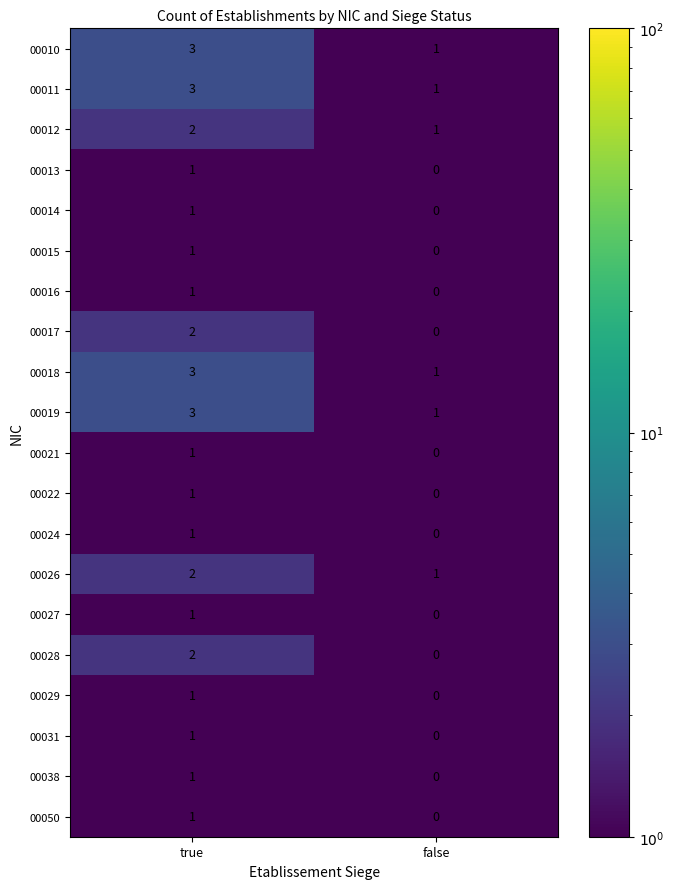

Where is 00050 nearest to the value 0?

false